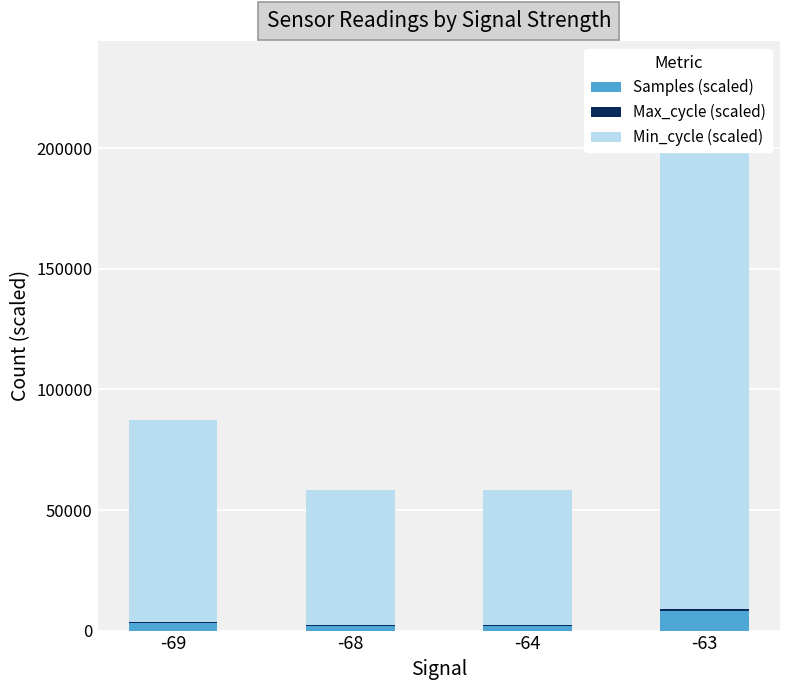

List the series in order of their peak value, highest first.

Min_cycle (scaled), Samples (scaled), Max_cycle (scaled)